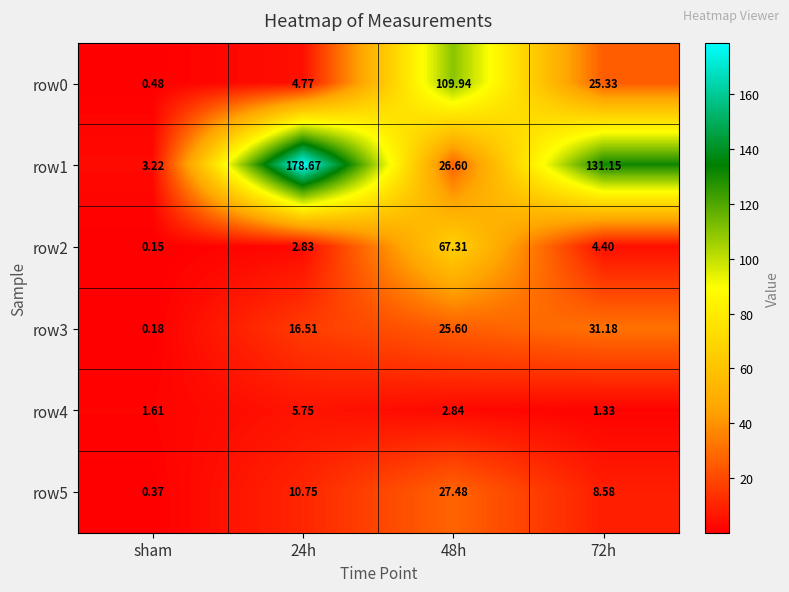

At how many categories does at least one series exceed 112?

2